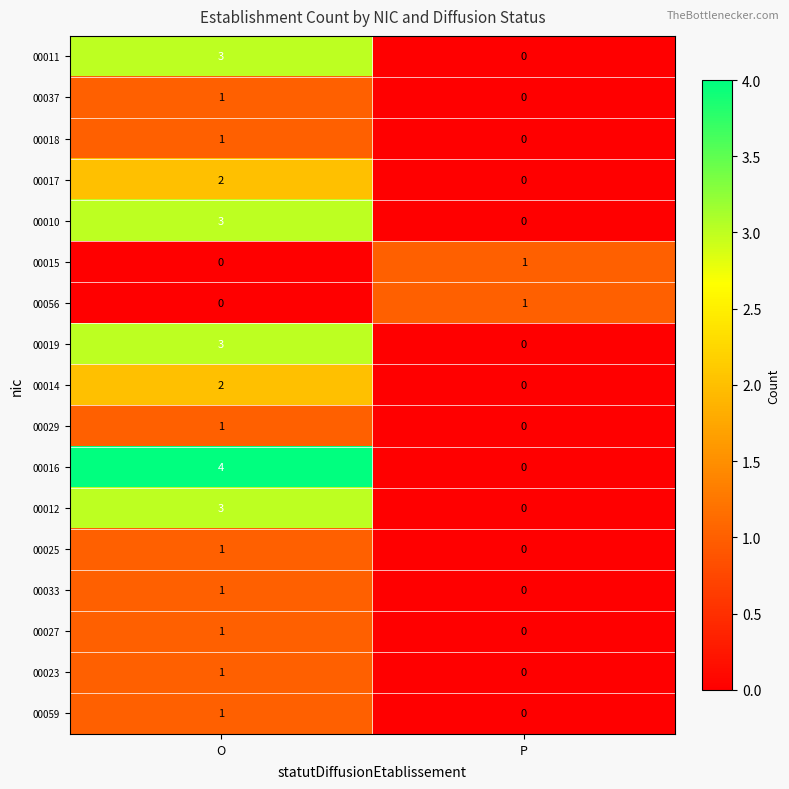

True or false: 00037 has a value of 0 at O.

False